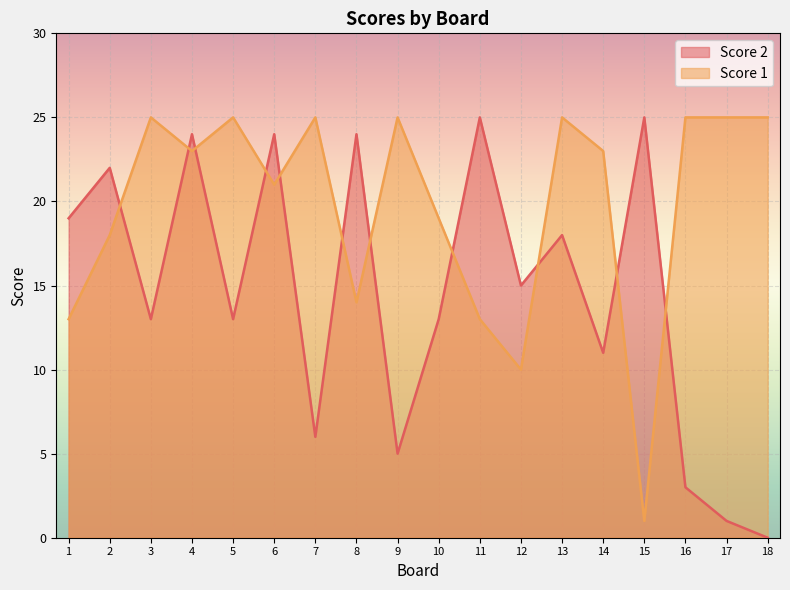

At how many categories does at least one series exceed 2?

18